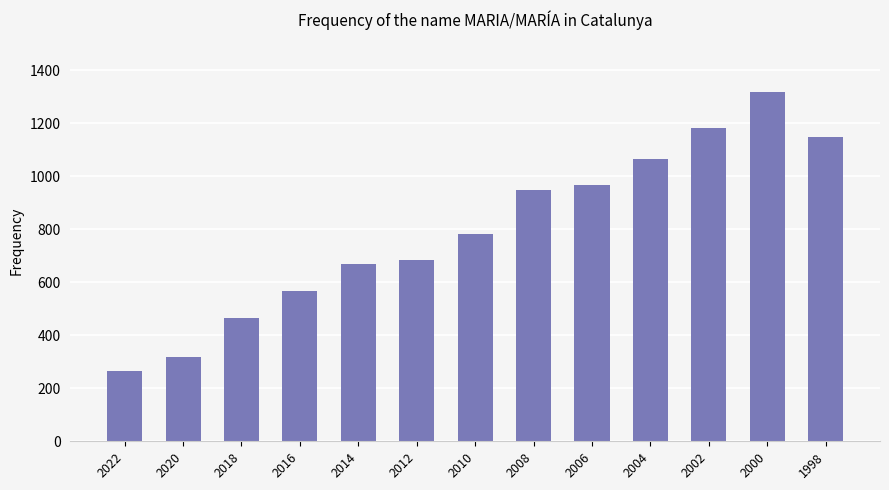

What is the maximum value shown in the chart?

1318